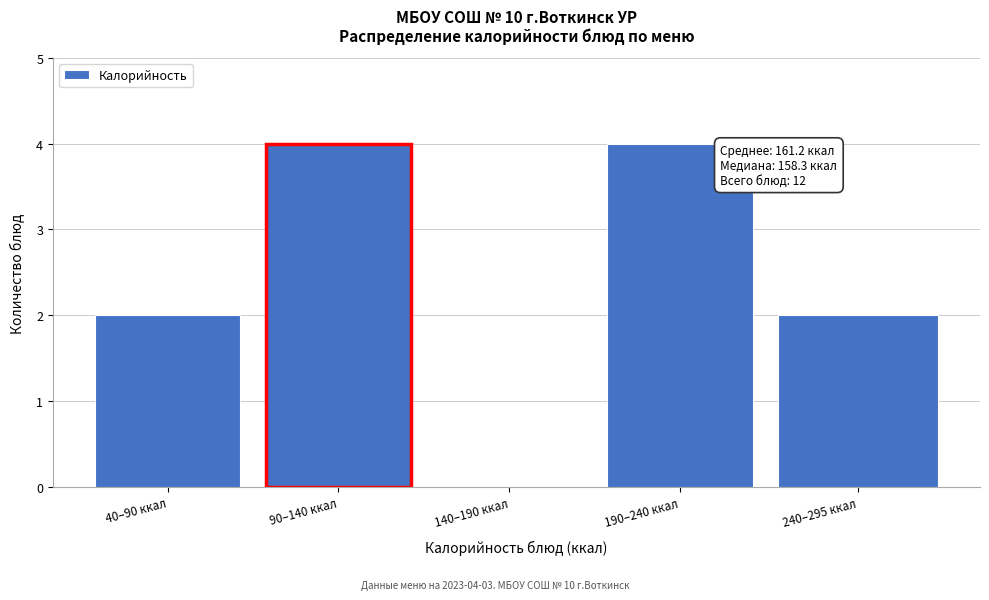

Reading right to left, list all the values displayed in this chart.

240–295 ккал=2	190–240 ккал=4	140–190 ккал=0	90–140 ккал=4	40–90 ккал=2